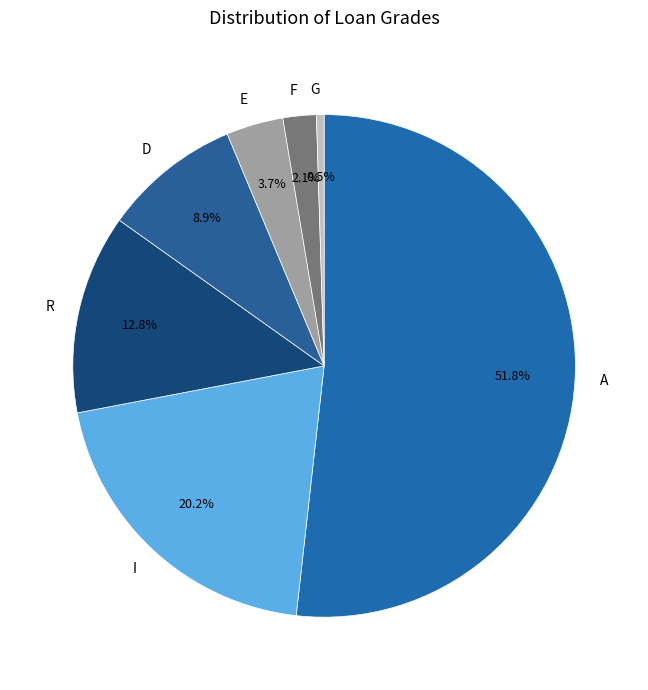

How many segments does this pie chart have?

7